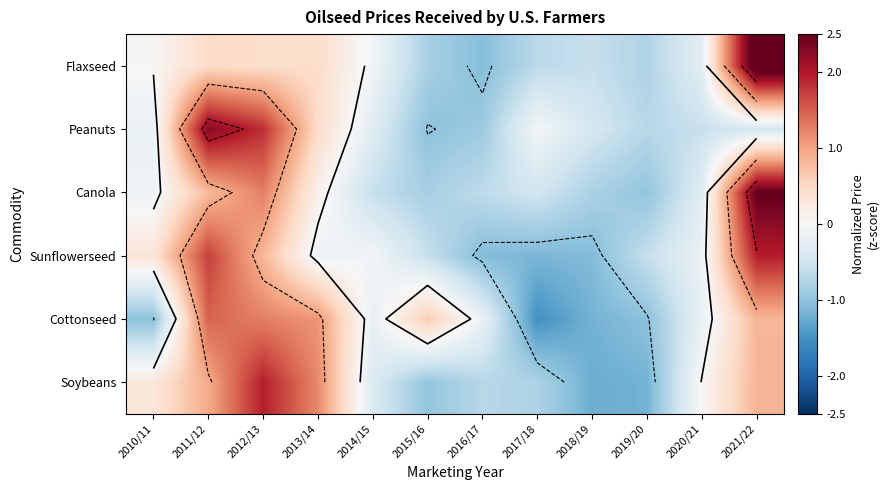

How many values in Canola are below zero?

8